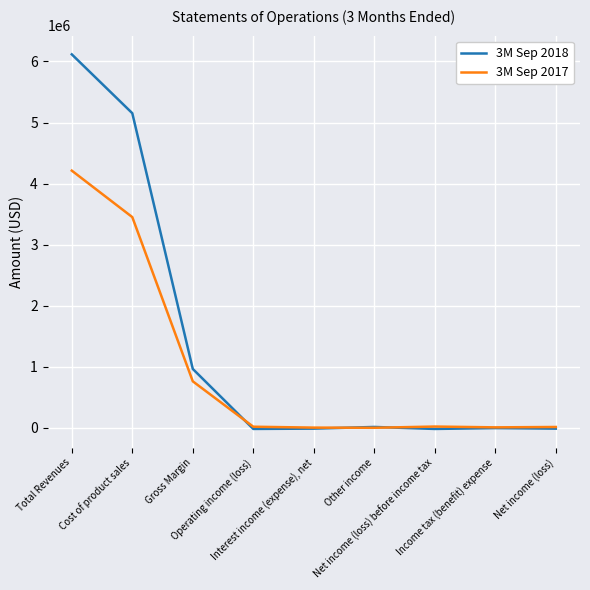

What is the greatest value displayed?

6116448